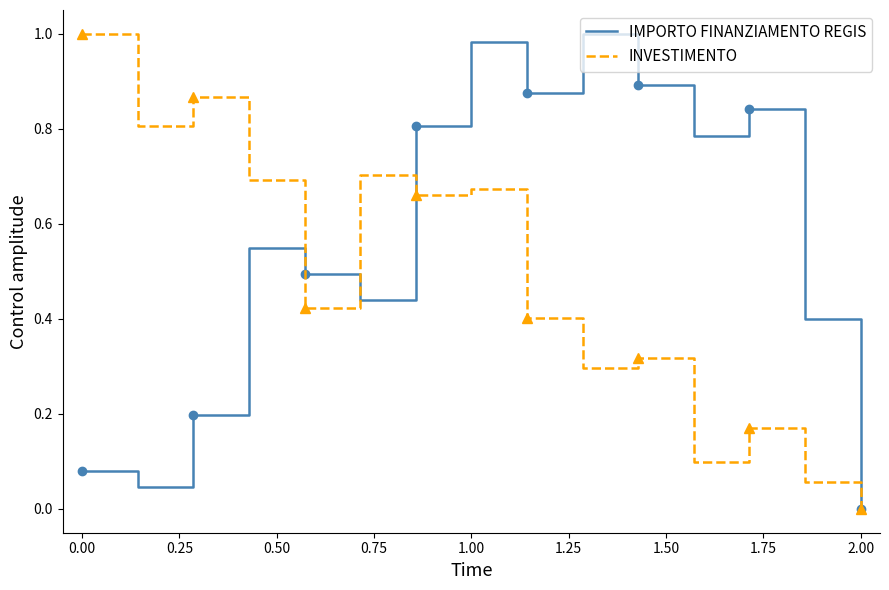

What are all the series names shown in the legend?

IMPORTO FINANZIAMENTO REGIS, INVESTIMENTO